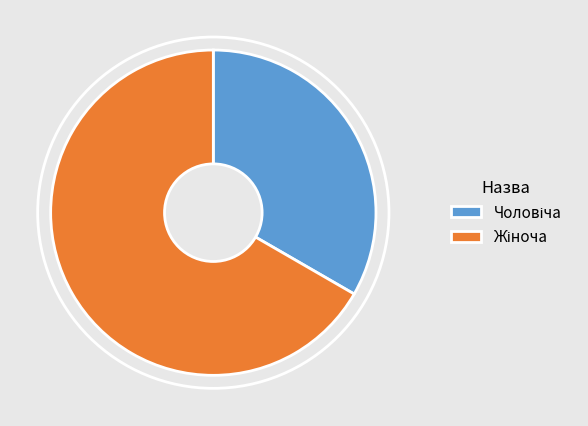

Does any single category account for the majority?

Yes